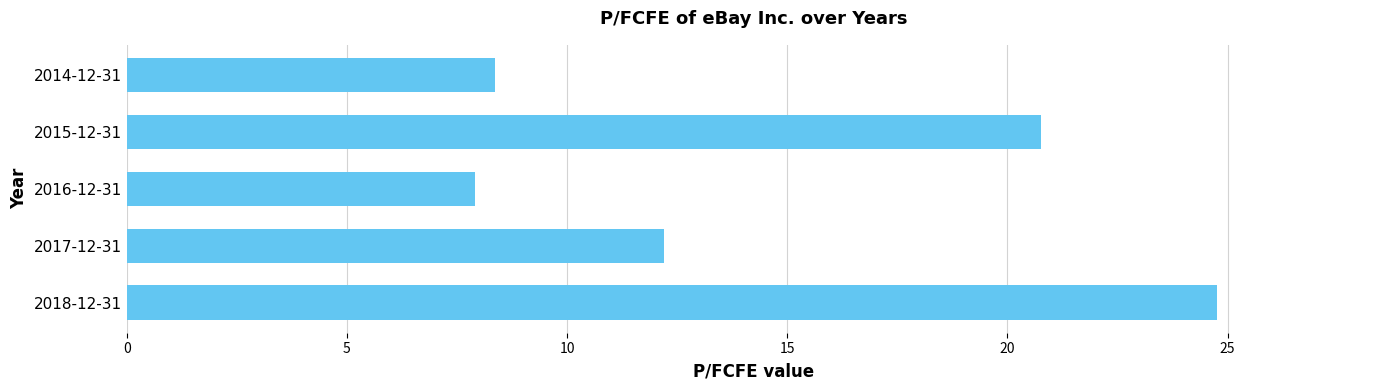

Does the chart contain any negative values?

No